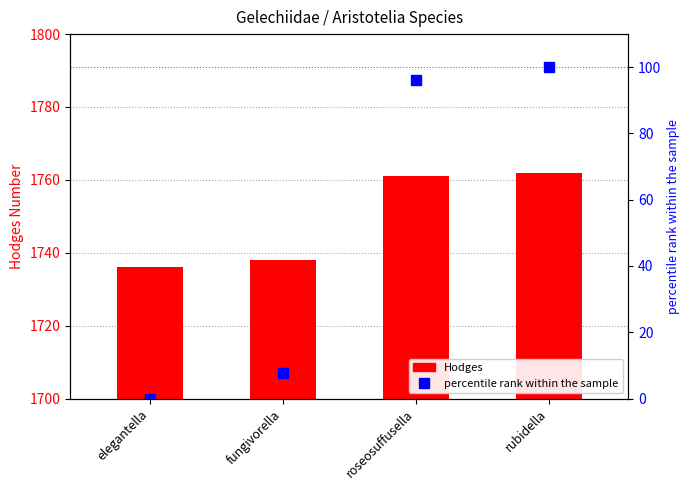

At which category is the sum across all series the highest?

rubidella